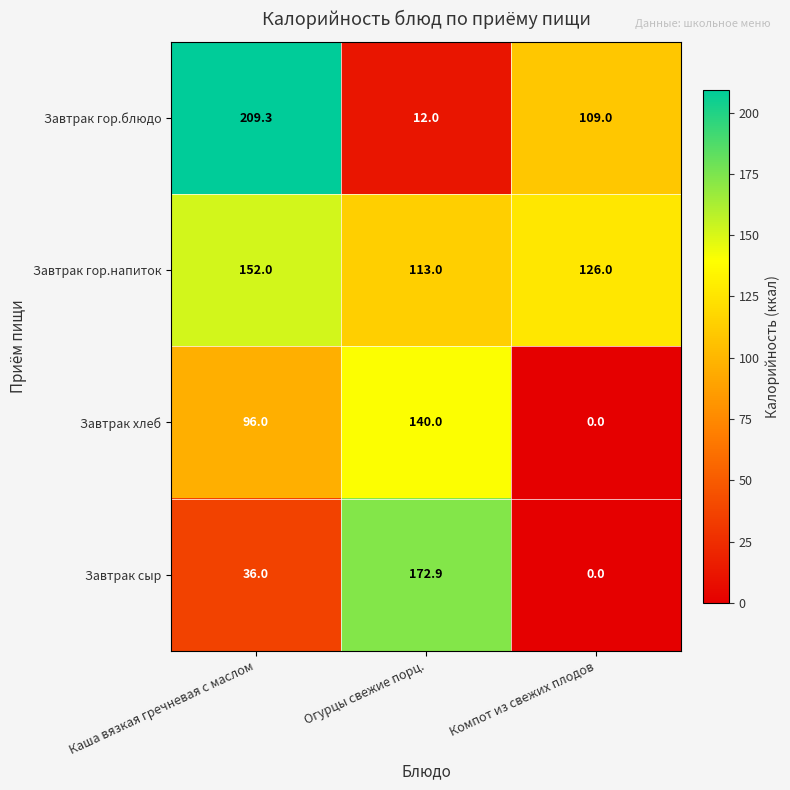

How many series are shown in this chart?

4